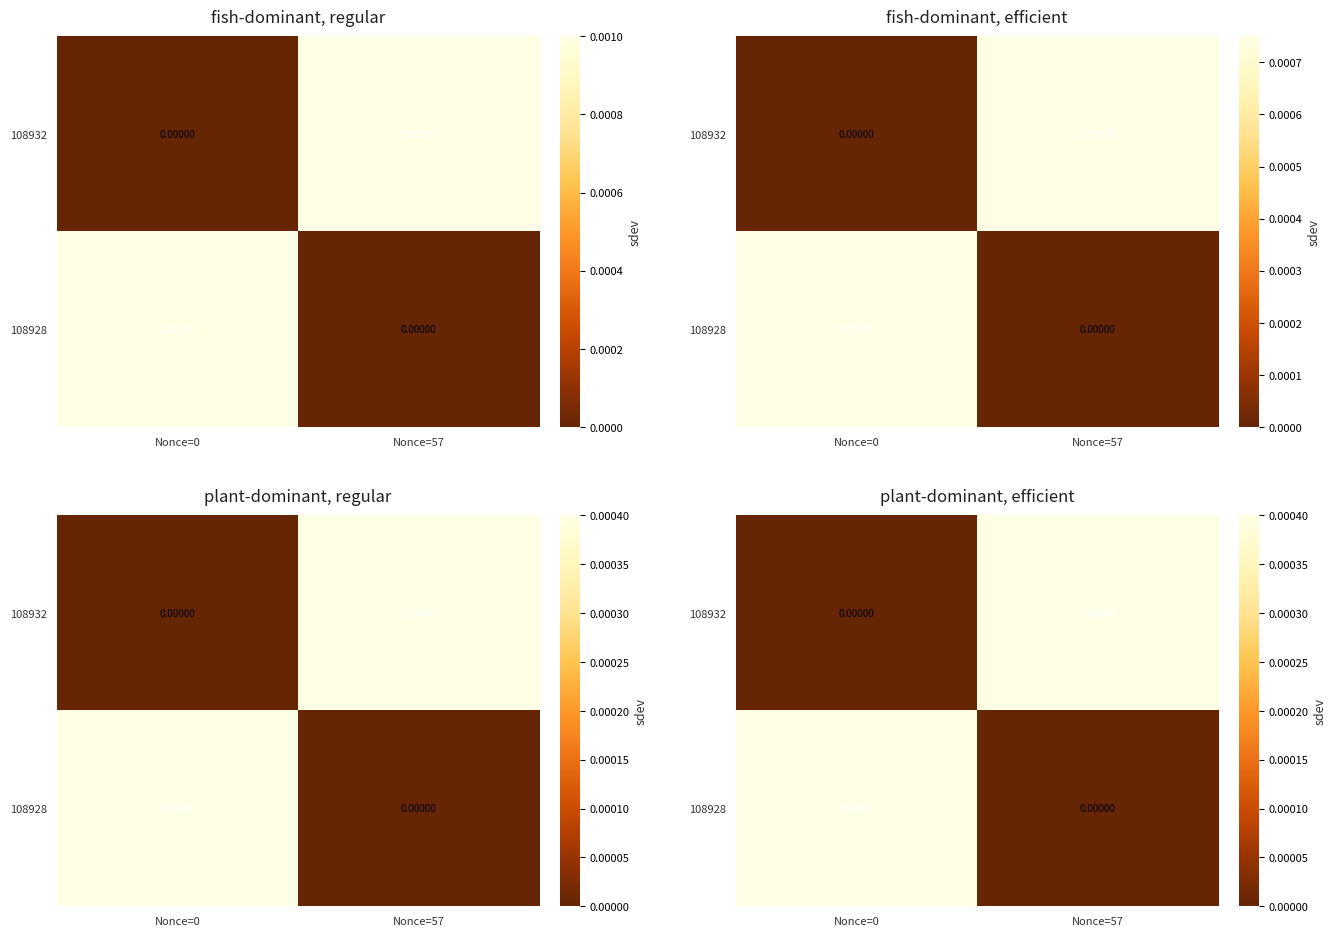

List the labels in order of 108928 value, largest first.

Nonce=0, Nonce=57